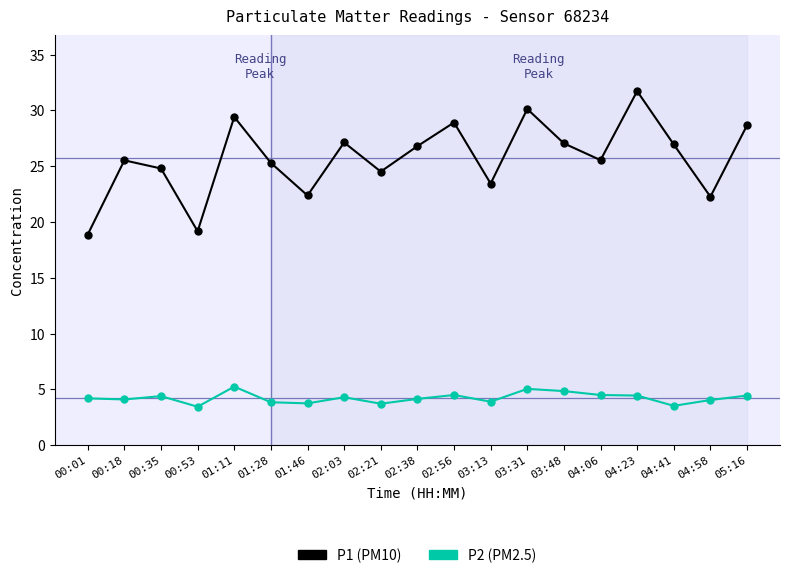

What is the total value across all series at 02:03?

31.4